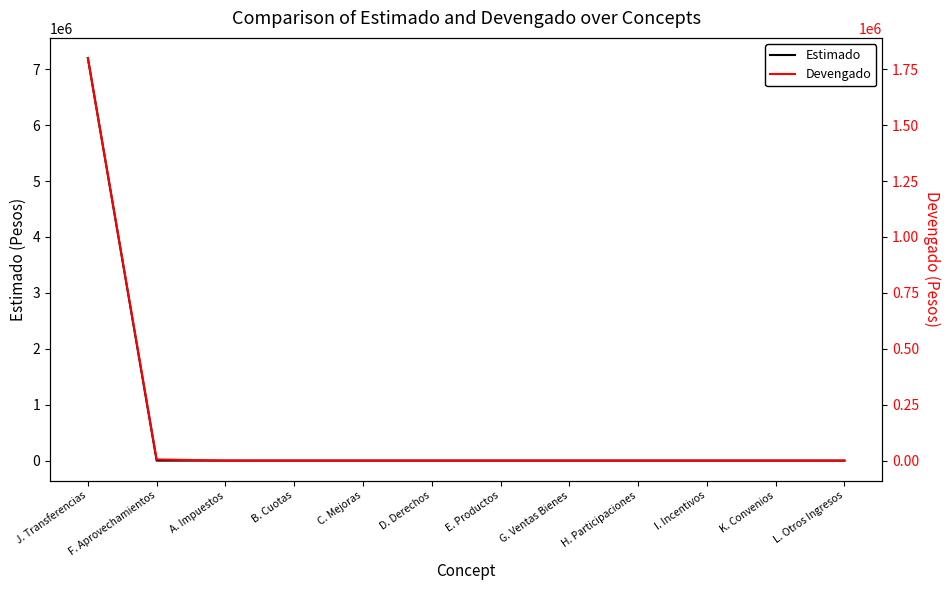

Which series has the largest range (max minus min)?

Estimado